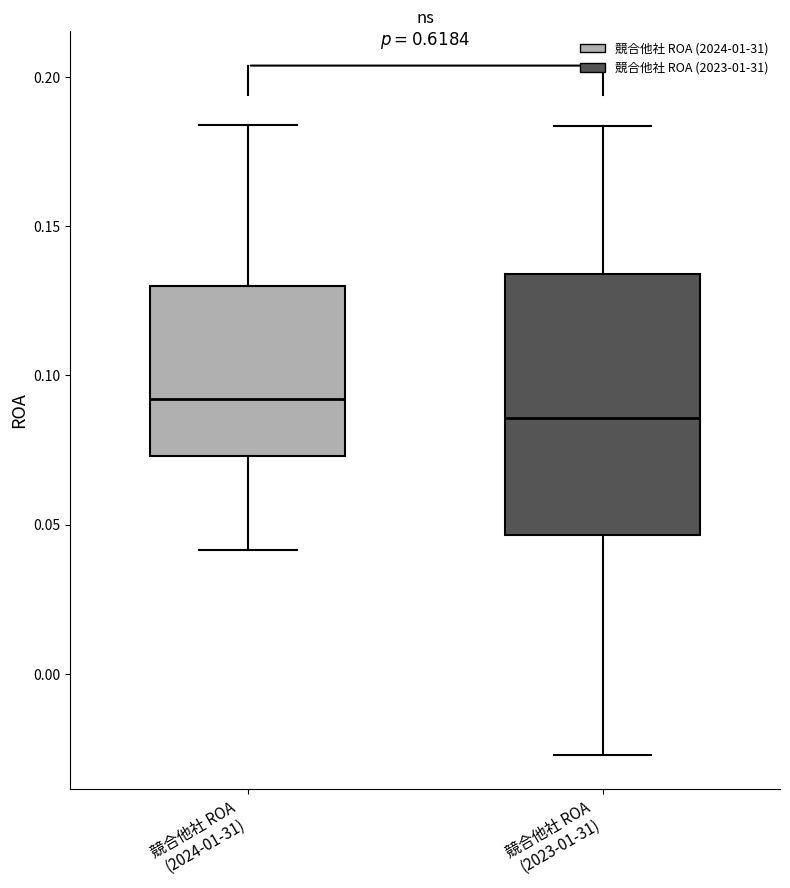

Which box is the tallest, from its lower edge to its upper edge?

競合他社 ROA (2023-01-31)